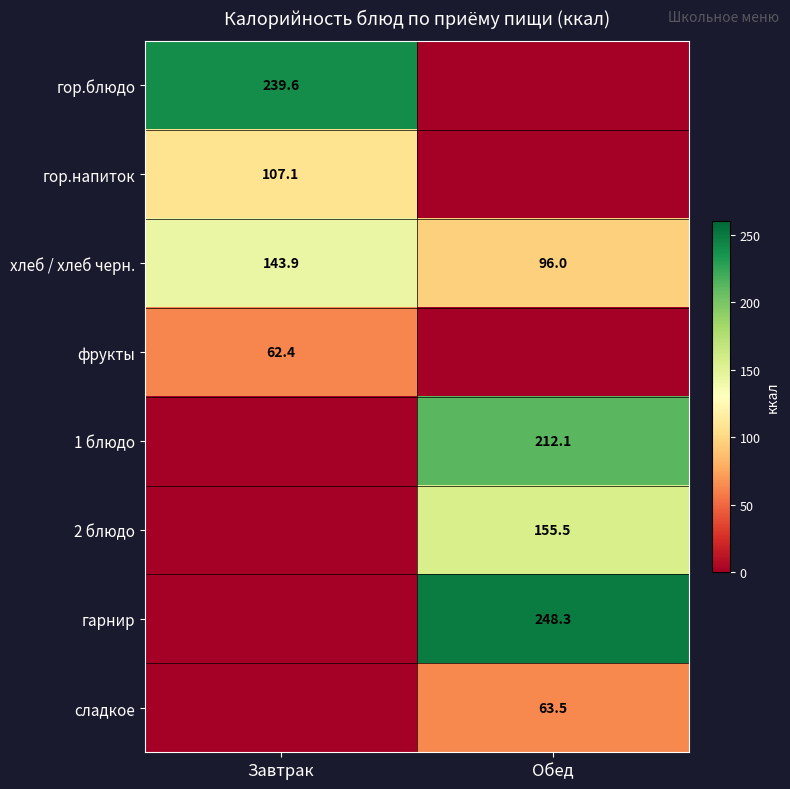

At which label does хлеб / хлеб черн. first exceed 143?

Завтрак